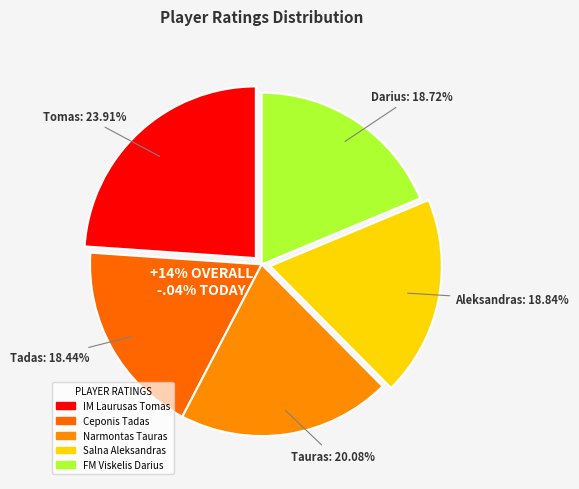

To the nearest percent, what is the difference between the largest and smallest slice percentages?

5%